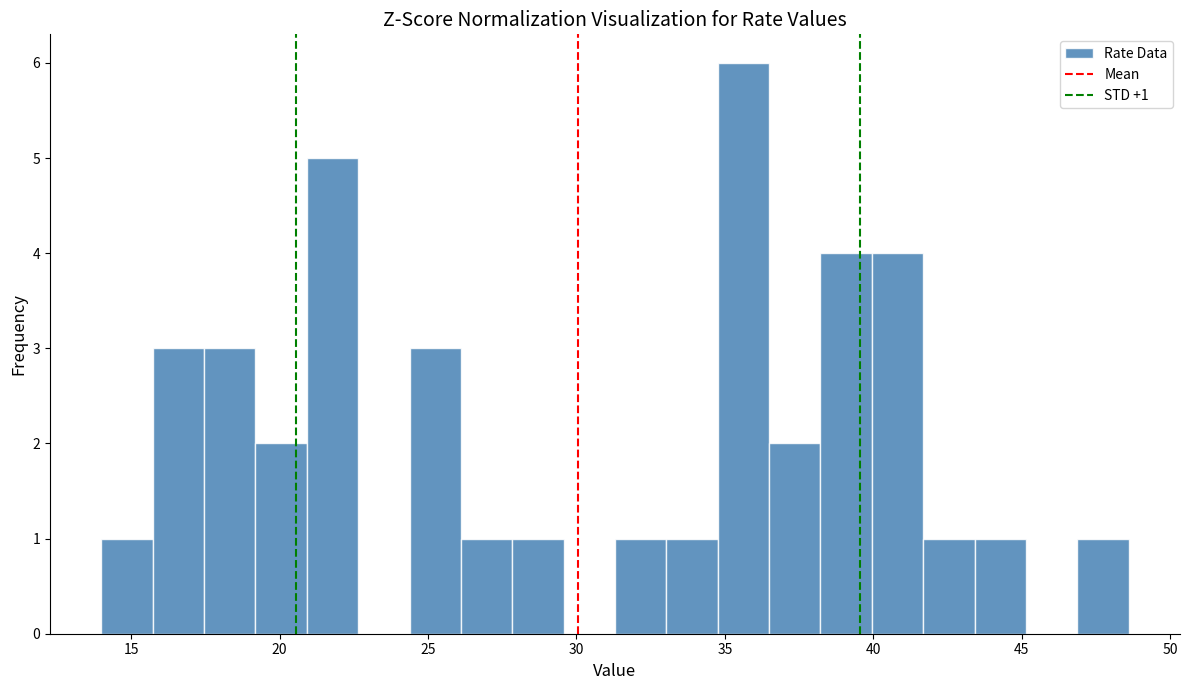

Read against the x-axis, roughly where is the centre of the tallest bar?

35.5